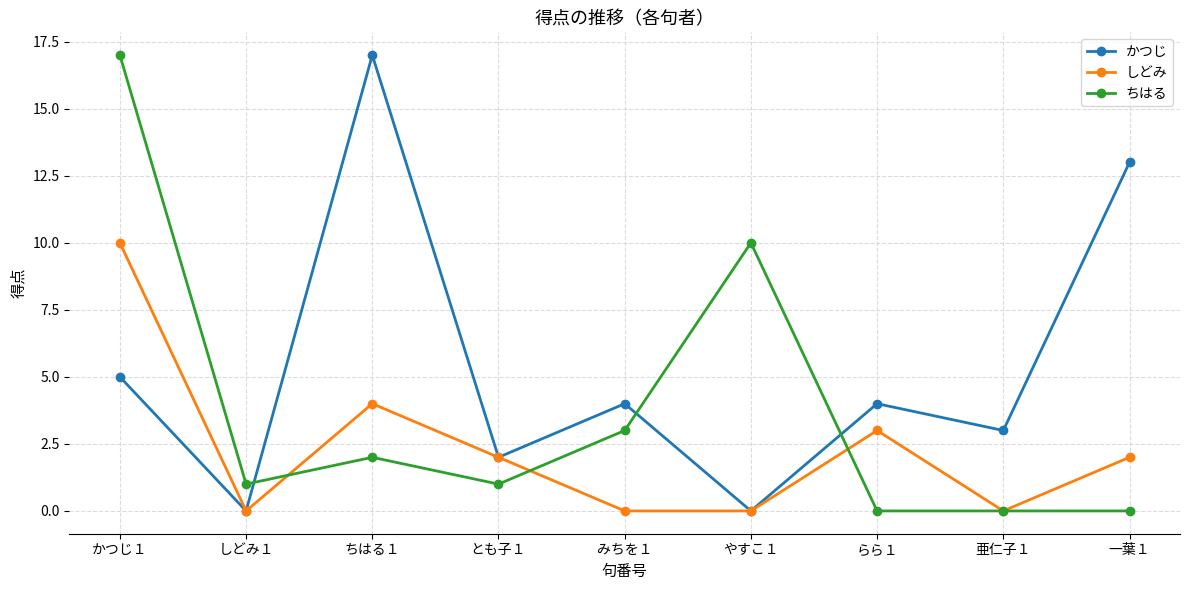

What is the sum of all しどみ values?

21